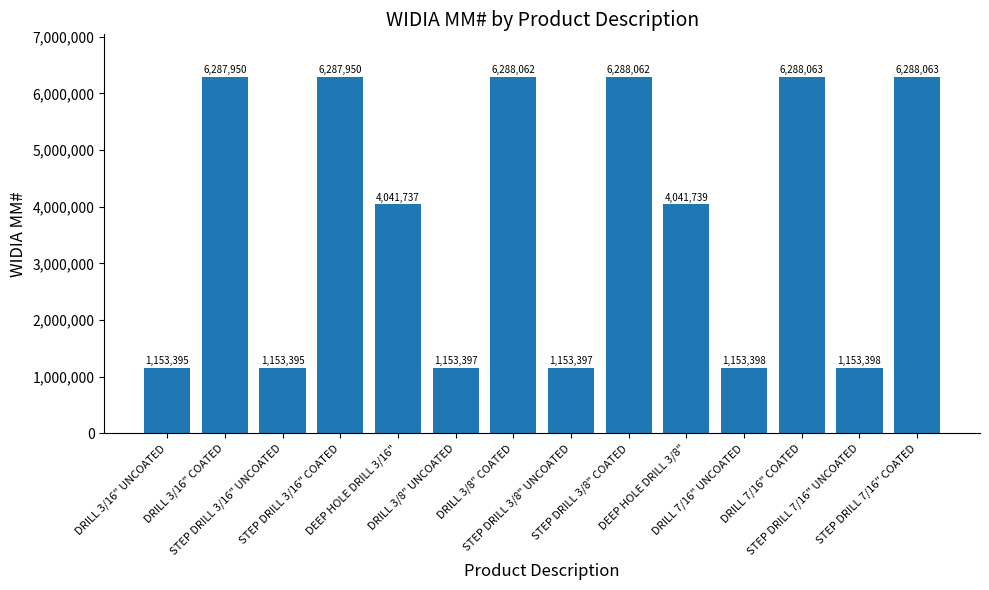

What is the label of the 14th bar from the left?

STEP DRILL 7/16" COATED